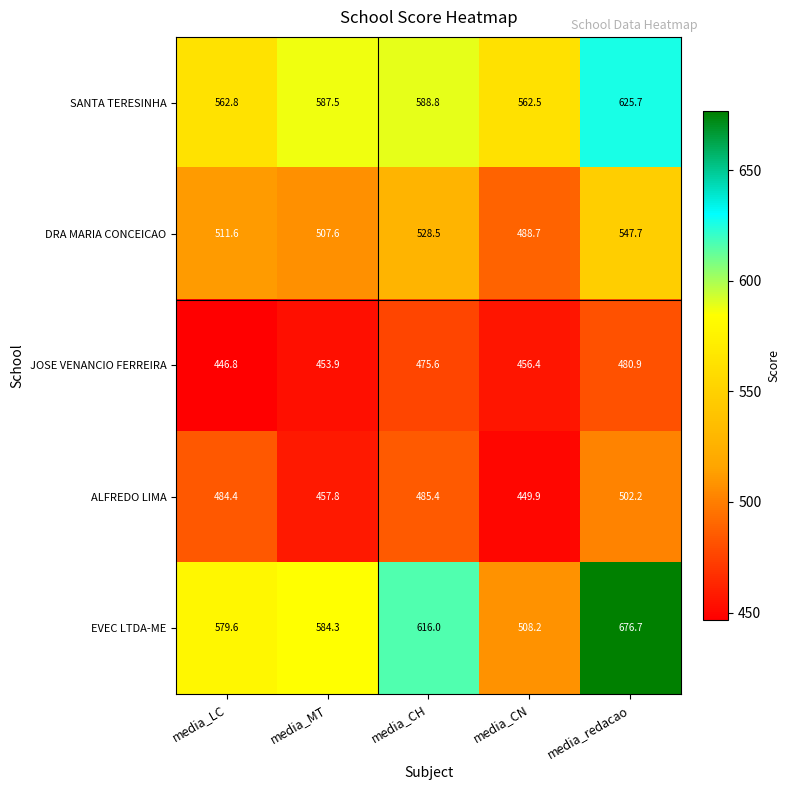

What is the total value across all series at media_MT?

2591.1